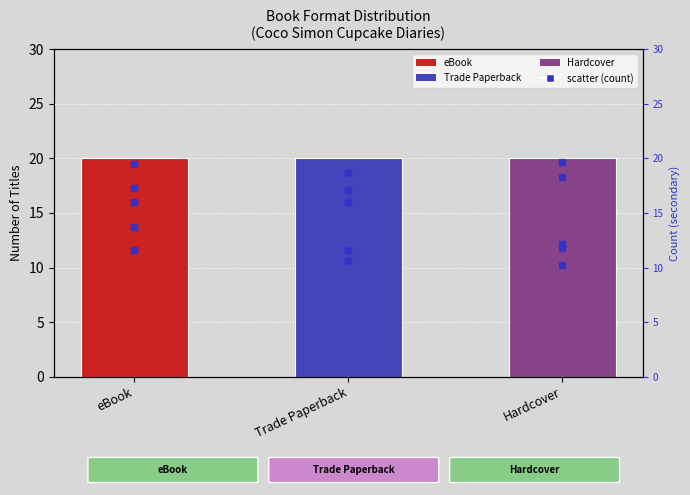

Which has a higher value, eBook or eBook?

eBook